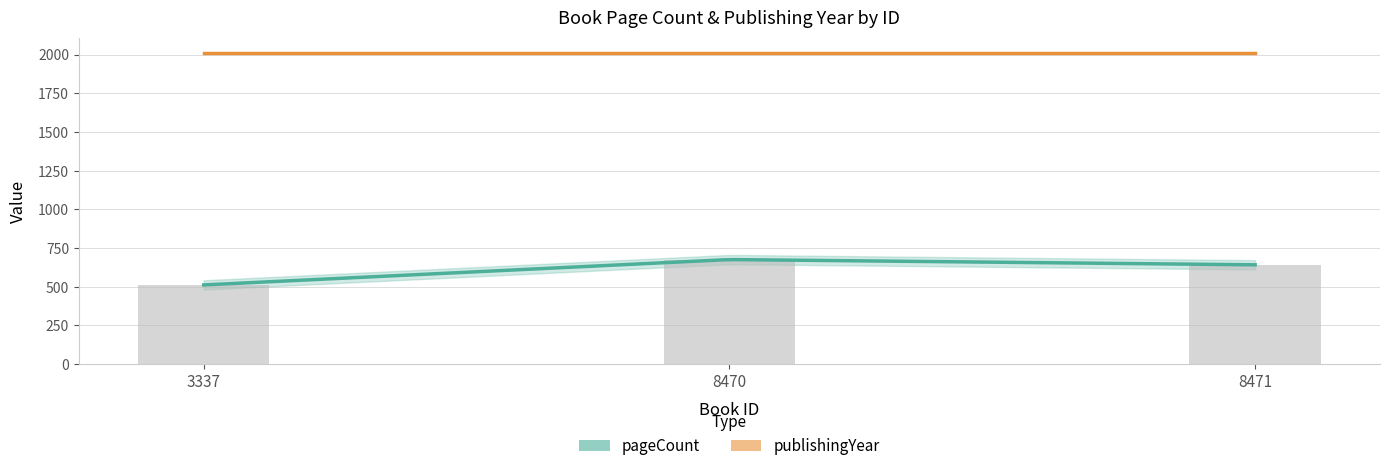

How many data points does each series have?

3